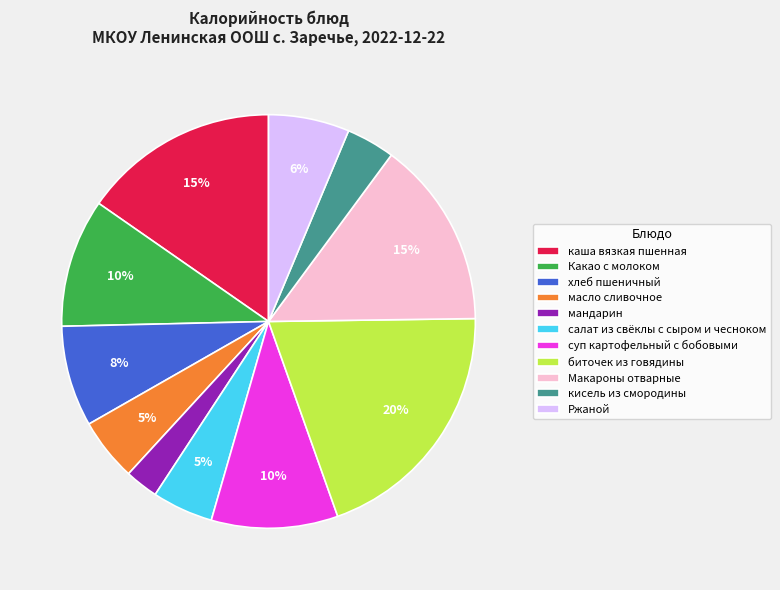

What is the largest slice in the pie chart?

биточек из говядины